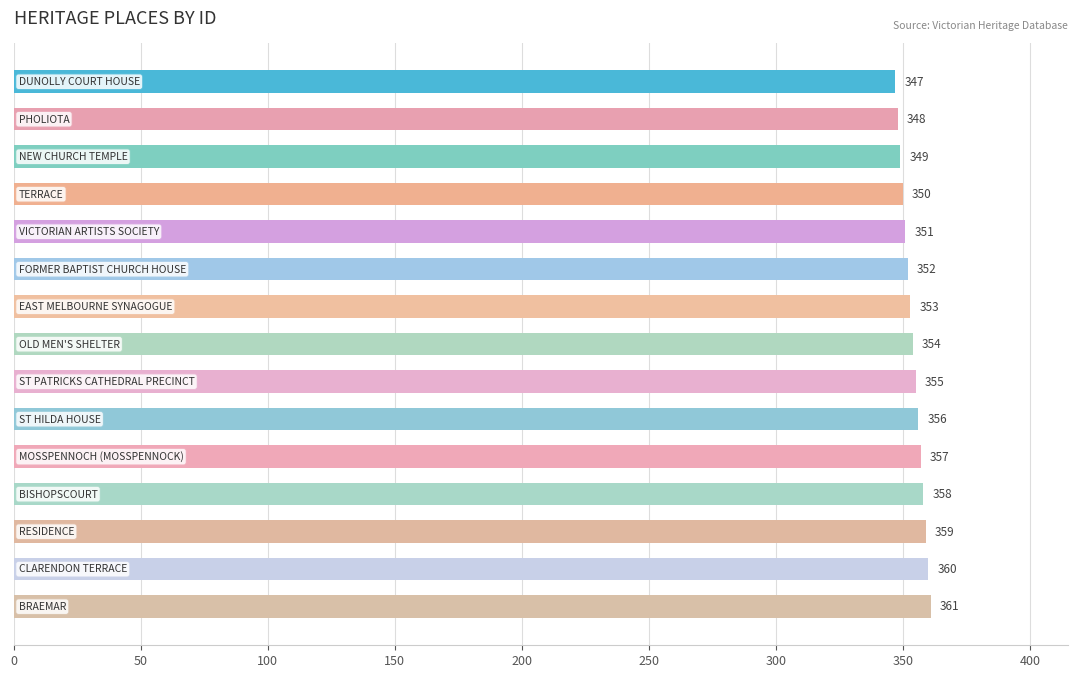

What is the greatest value displayed?

361